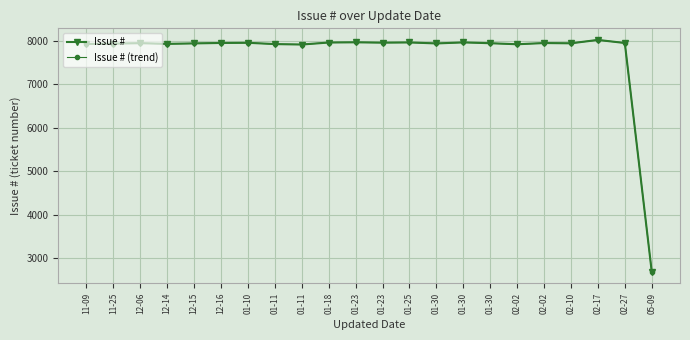

What is the difference between the maximum and minimum values in the Issue # (trend) series?

5330